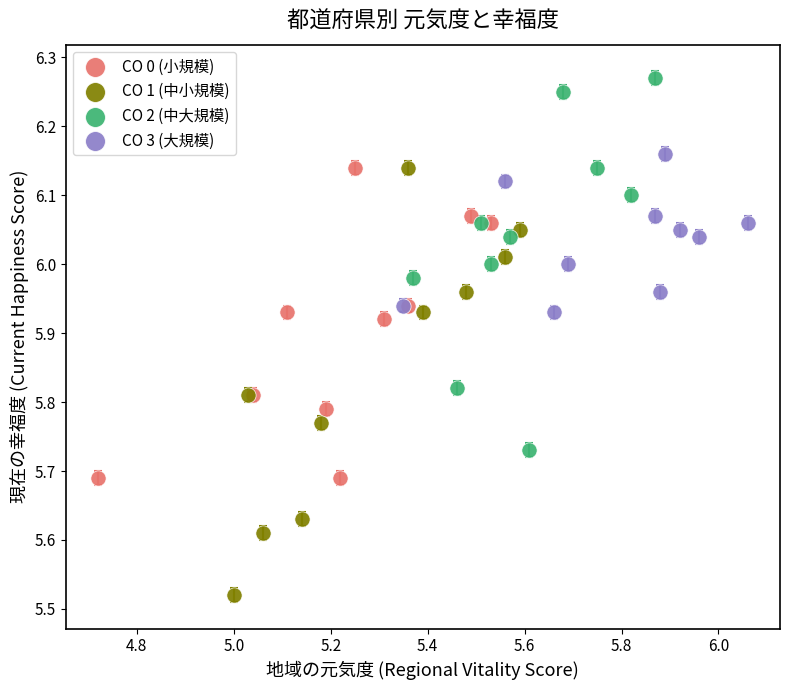

Which series contains the lowest Y value?

CO 1 (中小規模)